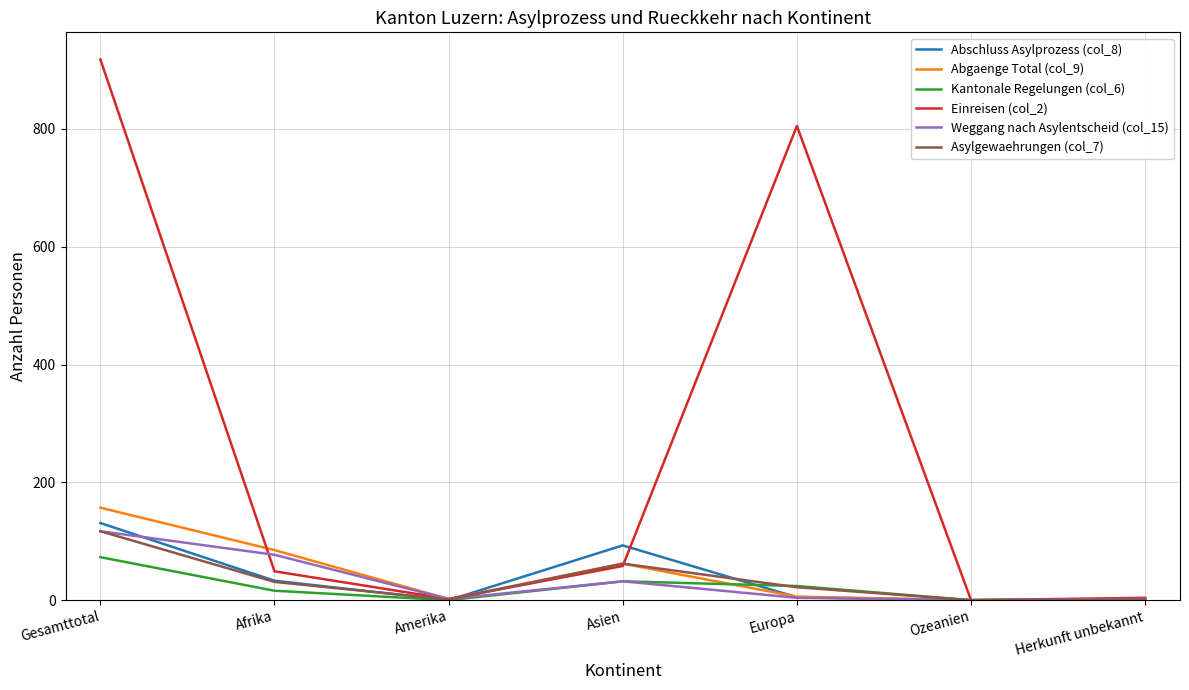

Which series has the largest total across all categories?

Einreisen (col_2)